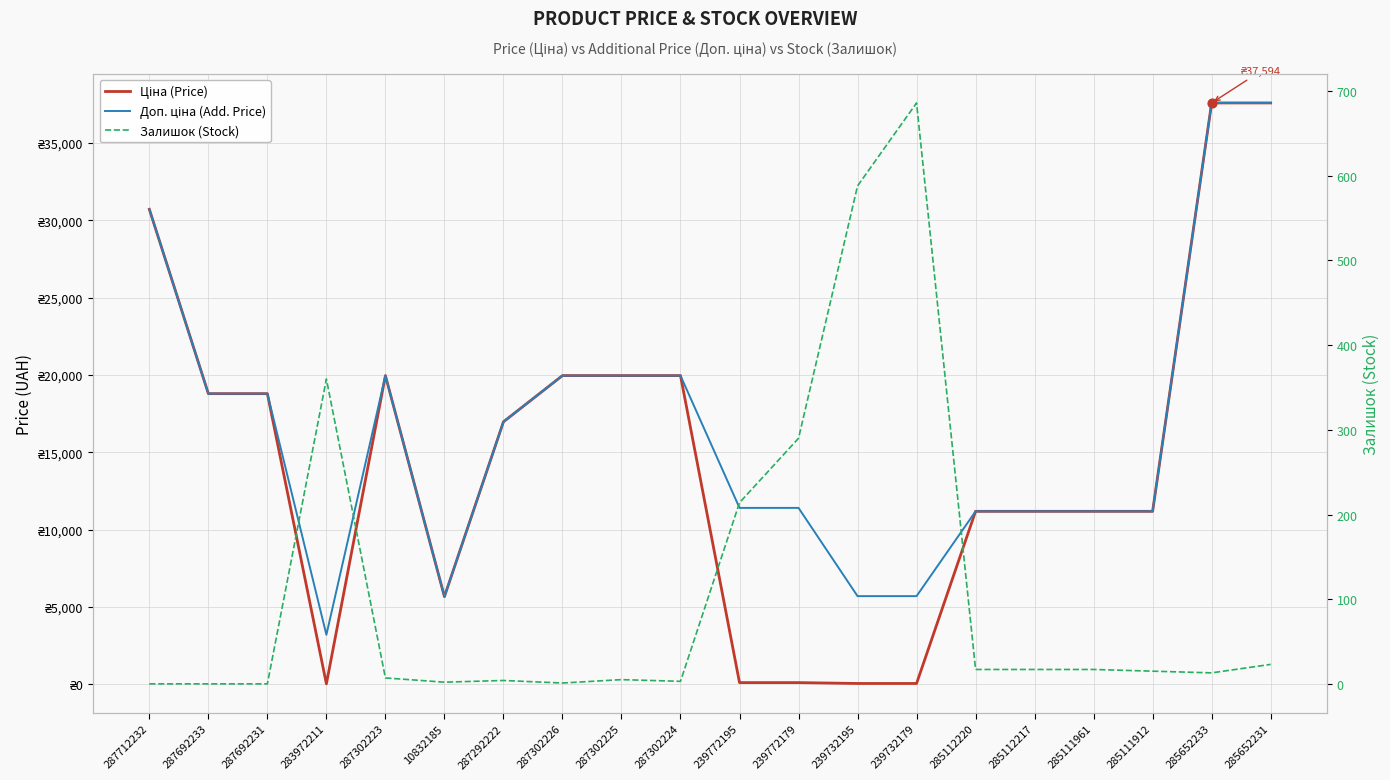

Is the value of Ціна (Price) at 285112217 greater than the value of Залишок (Stock) at 10832185?

Yes